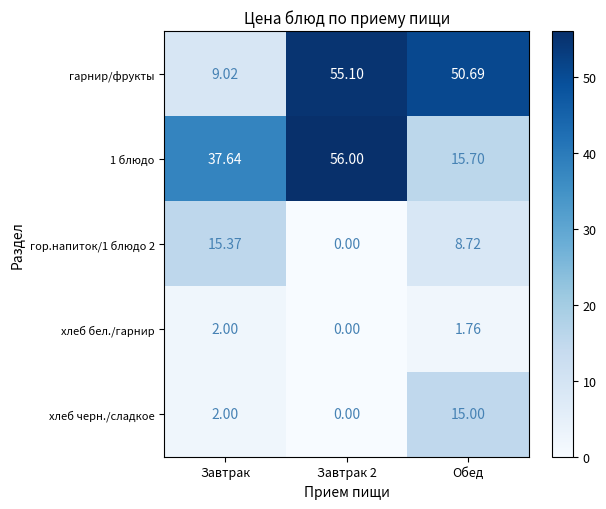

At which label is гор.напиток/1 блюдо 2 closest to 7?

Обед